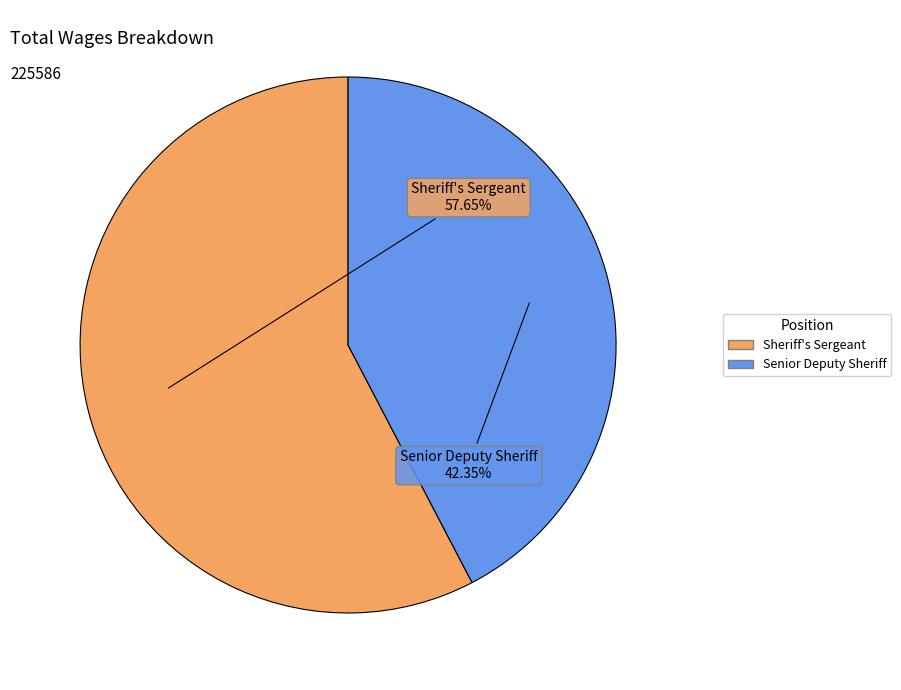

To the nearest percent, what is the difference between the largest and smallest slice percentages?

15%